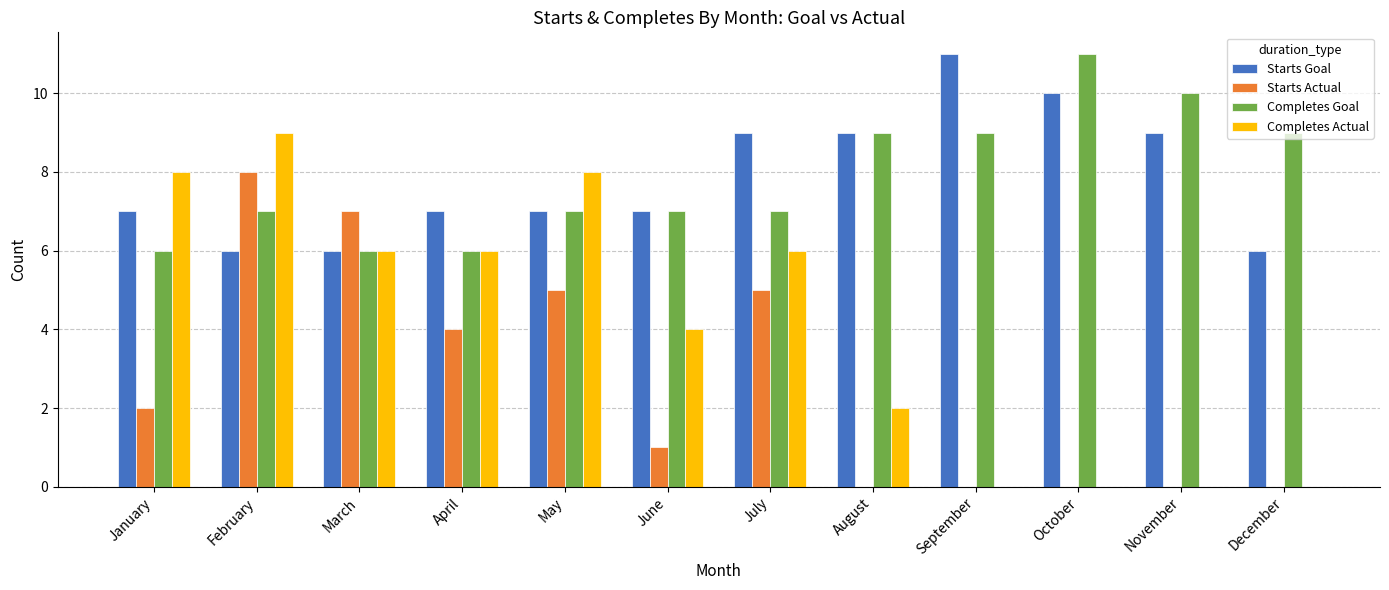

What is the greatest value displayed?

11